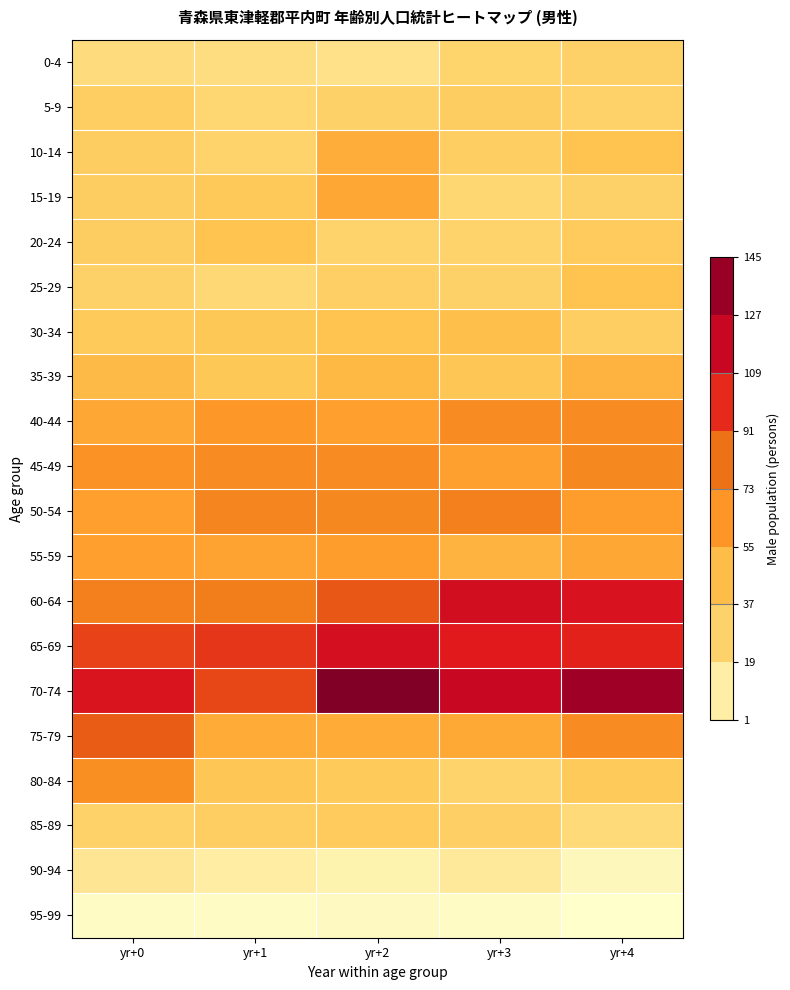

Reading left to right, extract all data points from this chart.

0-4: yr+0=20	yr+1=19	yr+2=17	yr+3=26	yr+4=29
5-9: yr+0=32	yr+1=23	yr+2=29	yr+3=33	yr+4=28
10-14: yr+0=33	yr+1=27	yr+2=53	yr+3=32	yr+4=42
15-19: yr+0=33	yr+1=37	yr+2=56	yr+3=24	yr+4=29
20-24: yr+0=33	yr+1=42	yr+2=27	yr+3=27	yr+4=35
25-29: yr+0=29	yr+1=22	yr+2=31	yr+3=29	yr+4=42
30-34: yr+0=36	yr+1=38	yr+2=42	yr+3=44	yr+4=32
35-39: yr+0=47	yr+1=38	yr+2=48	yr+3=39	yr+4=51
40-44: yr+0=56	yr+1=63	yr+2=60	yr+3=69	yr+4=69
45-49: yr+0=66	yr+1=69	yr+2=69	yr+3=59	yr+4=71
50-54: yr+0=60	yr+1=72	yr+2=71	yr+3=75	yr+4=61
55-59: yr+0=60	yr+1=58	yr+2=61	yr+3=51	yr+4=56
60-64: yr+0=75	yr+1=76	yr+2=89	yr+3=113	yr+4=109
65-69: yr+0=94	yr+1=97	yr+2=112	yr+3=105	yr+4=102
70-74: yr+0=108	yr+1=93	yr+2=145	yr+3=118	yr+4=134
75-79: yr+0=88	yr+1=54	yr+2=54	yr+3=55	yr+4=69
80-84: yr+0=68	yr+1=39	yr+2=36	yr+3=27	yr+4=36
85-89: yr+0=28	yr+1=32	yr+2=35	yr+3=31	yr+4=21
90-94: yr+0=15	yr+1=11	yr+2=8	yr+3=13	yr+4=5
95-99: yr+0=3	yr+1=3	yr+2=4	yr+3=3	yr+4=1